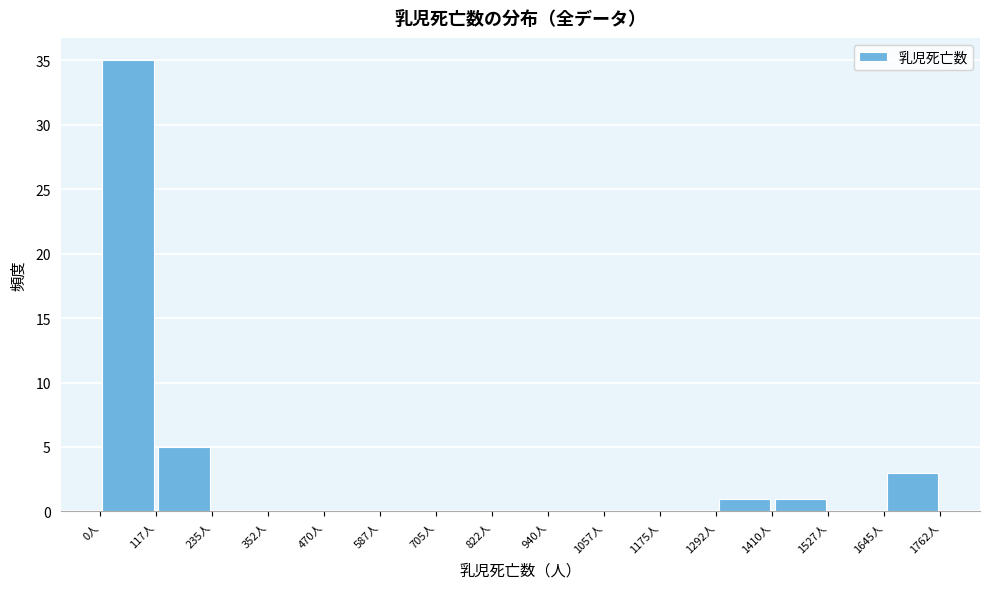

Reading left to right, transcribe this chart: for each bar, give the range it covers on the x-axis and its height. Neither the bar edges nor the heights are printed on the chart, so give them approximately, as read against the axes.

0 to 120: 35
120 to 240: 5
240 to 360: 0
360 to 460: 0
460 to 580: 0
580 to 700: 0
700 to 820: 0
820 to 940: 0
940 to 1060: 0
1060 to 1180: 0
1180 to 1300: 0
1300 to 1400: 1
1400 to 1520: 1
1520 to 1640: 0
1640 to 1760: 3